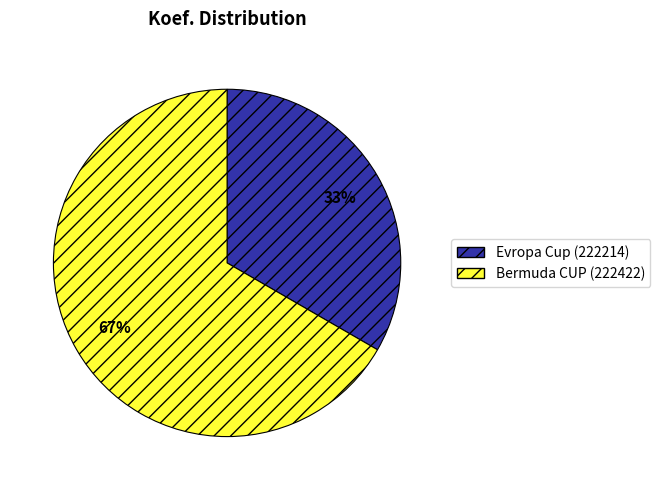

Which has a higher value, Bermuda CUP (222422) or Evropa Cup (222214)?

Bermuda CUP (222422)